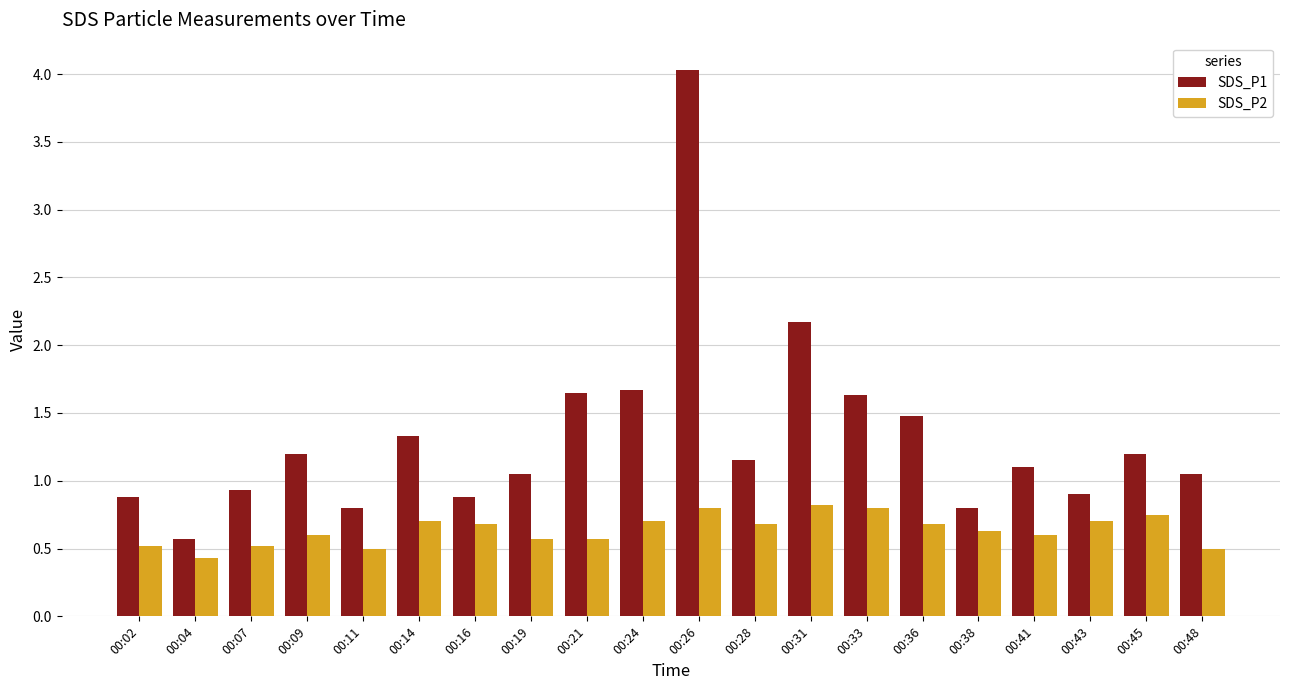

At which label is SDS_P1 closest to 2?

00:31